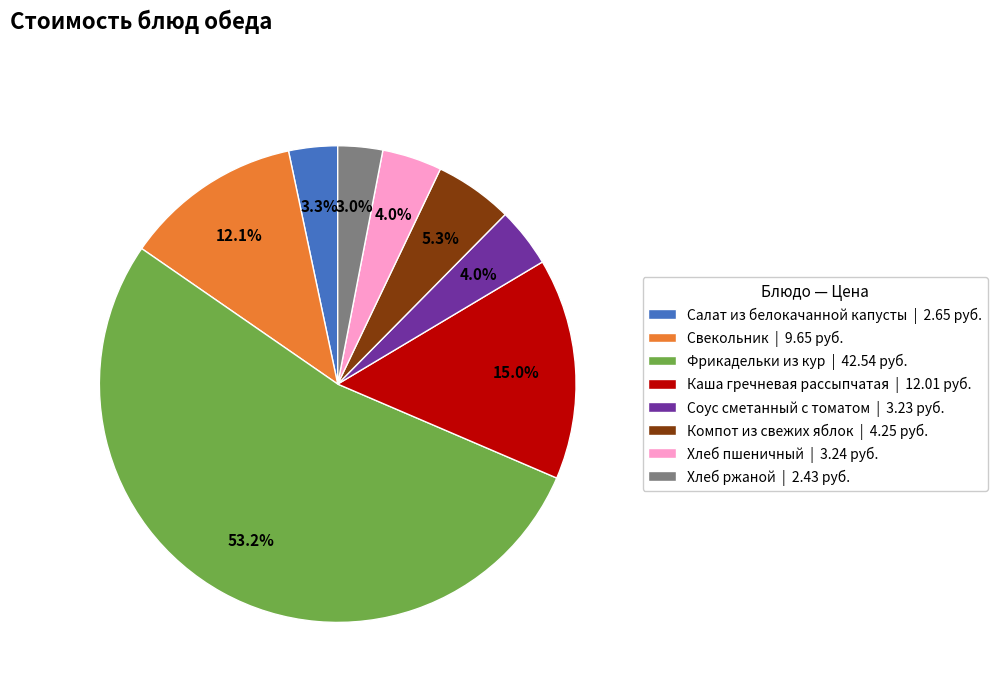

Does Соус сметанный с томатом | 3.23 руб. represent more than half of the total?

No